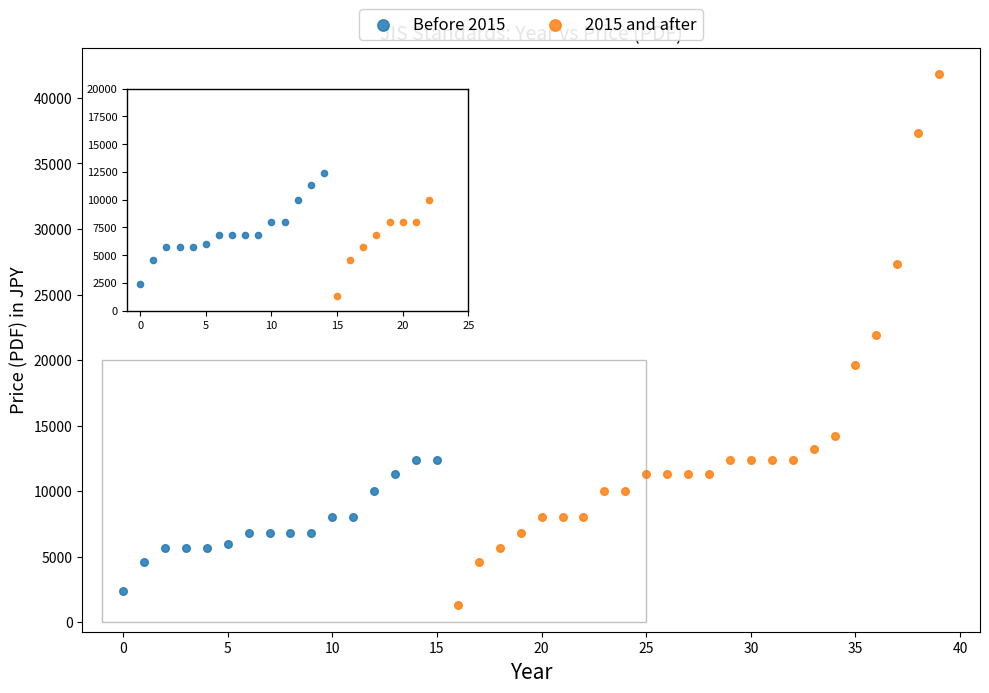

Which series has the largest Y range (max minus min)?

2015 and after